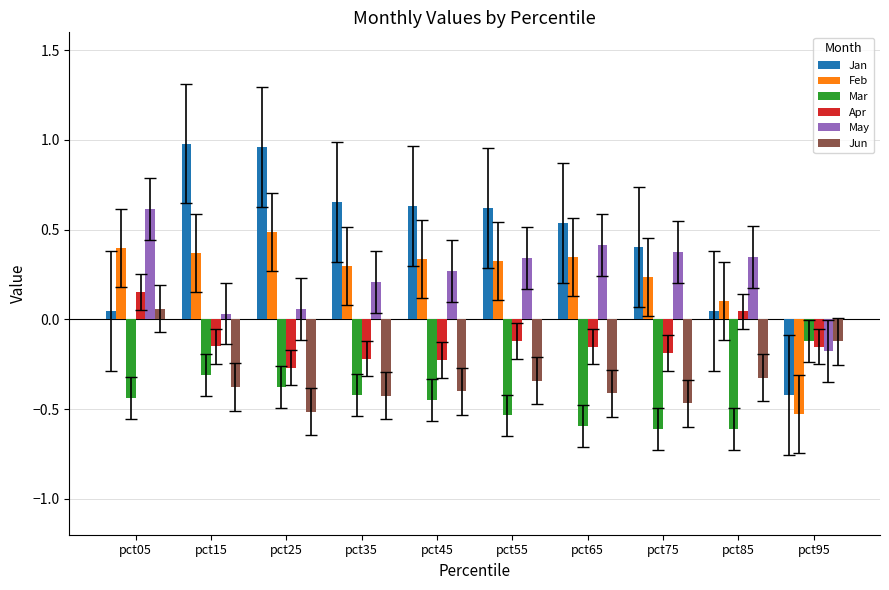

Which series has the widest spread of values?

Jan